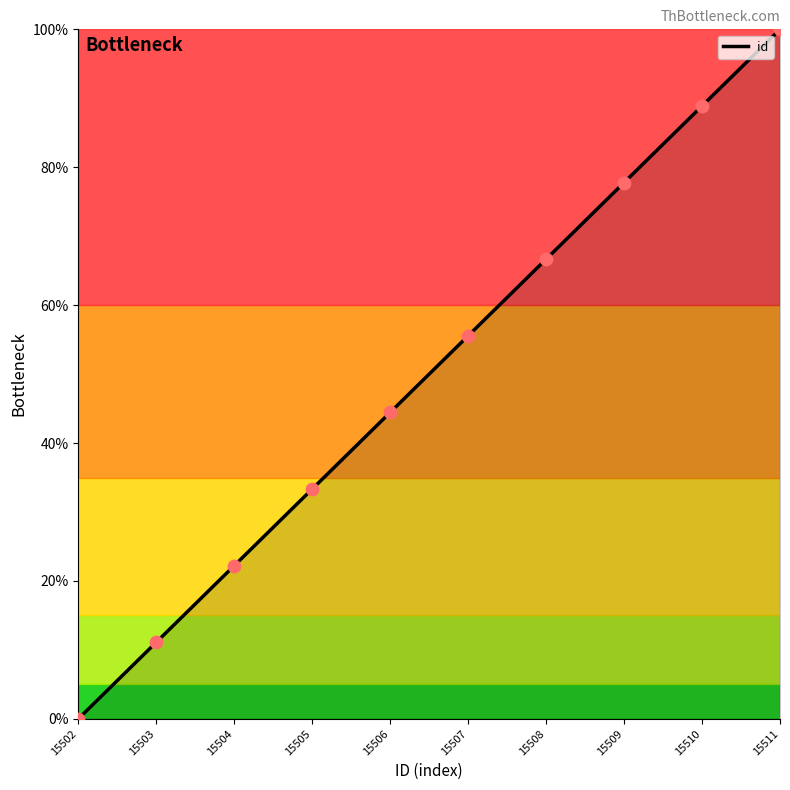

Which has a higher value, 15509 or 15504?

15509